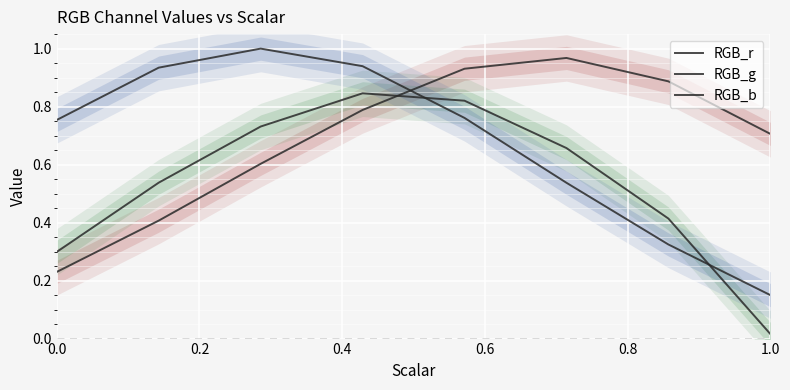

Is the value of RGB_g at 6 greater than the value of RGB_b at 0.8?

No